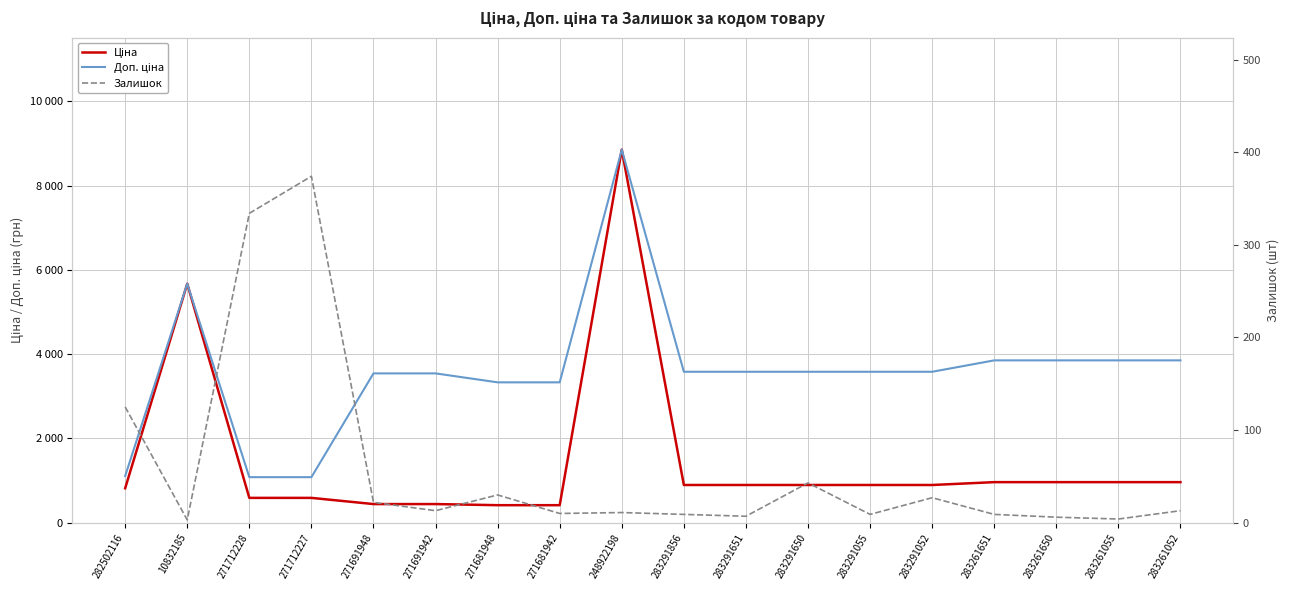

True or false: Доп. ціна and Залишок intersect in this chart.

False